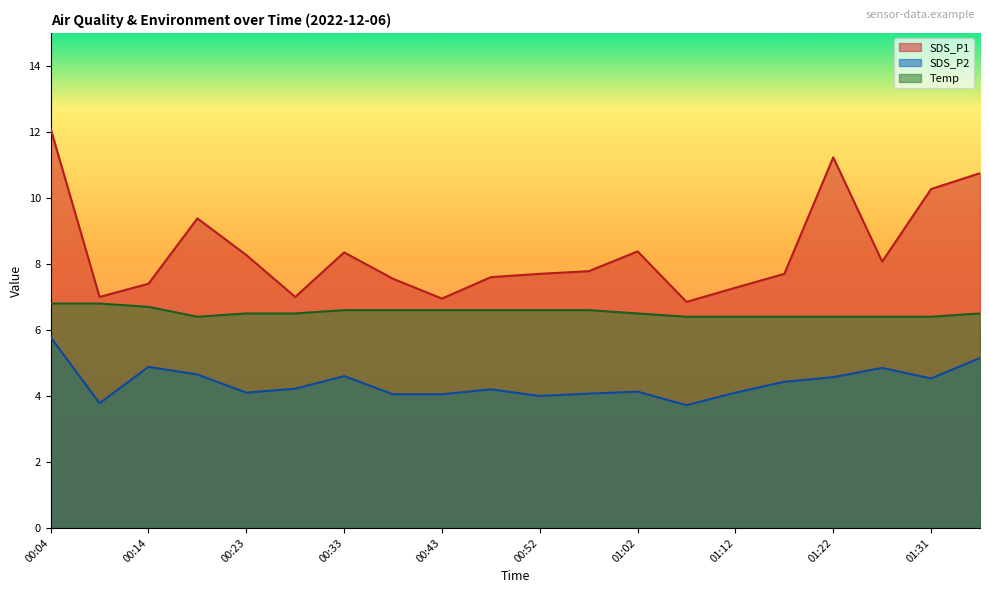

Count the number of categories in the chart.

20